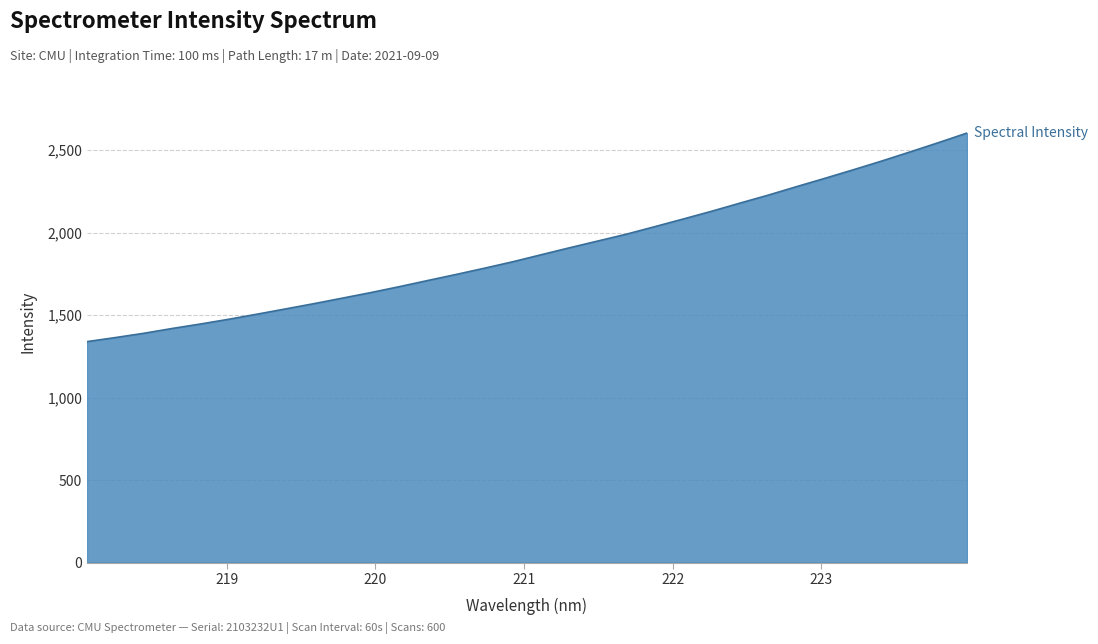

What is the maximum value shown in the chart?

2603.8